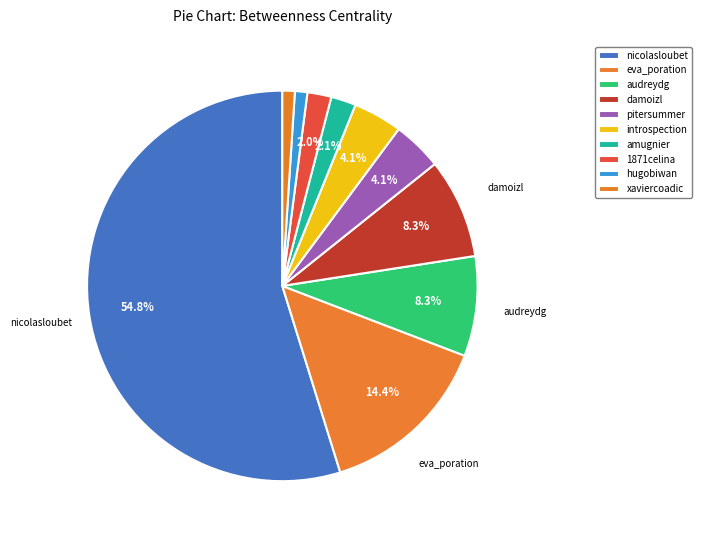

To the nearest percent, what is the difference between the largest and smallest slice percentages?

54%